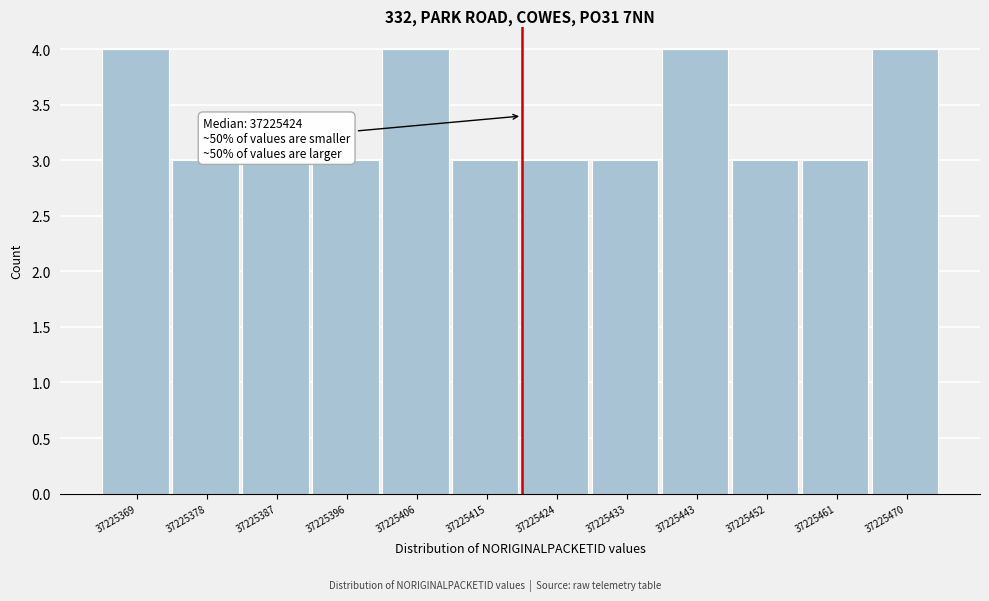

Reading left to right, list all the values displayed in this chart.

37225369=4	37225378=3	37225387=3	37225396=3	37225406=4	37225415=3	37225424=3	37225433=3	37225443=4	37225452=3	37225461=3	37225470=4